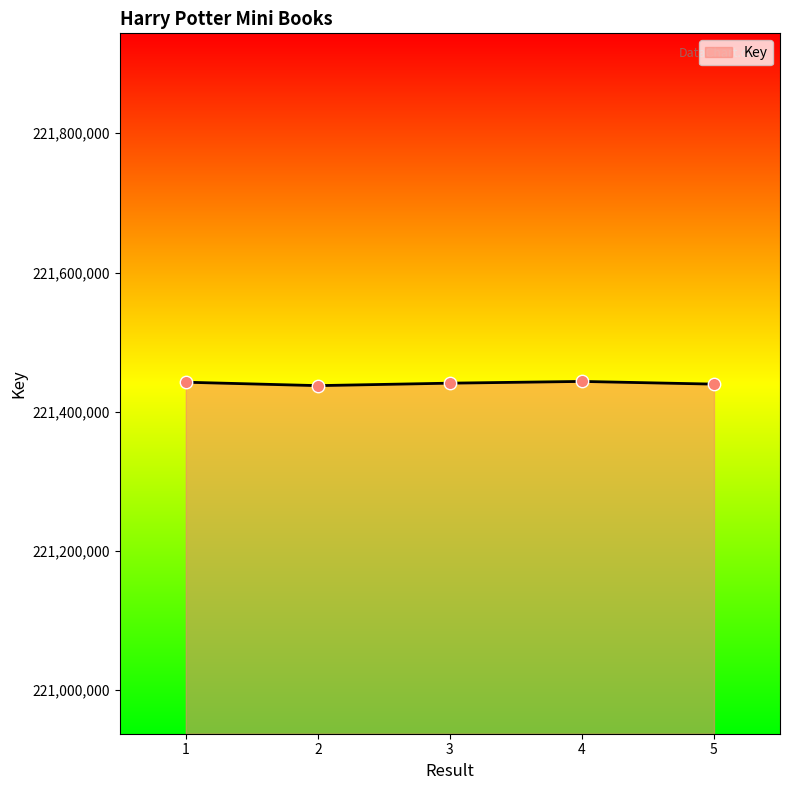

What is the change in value from 3 to 5?

-1370